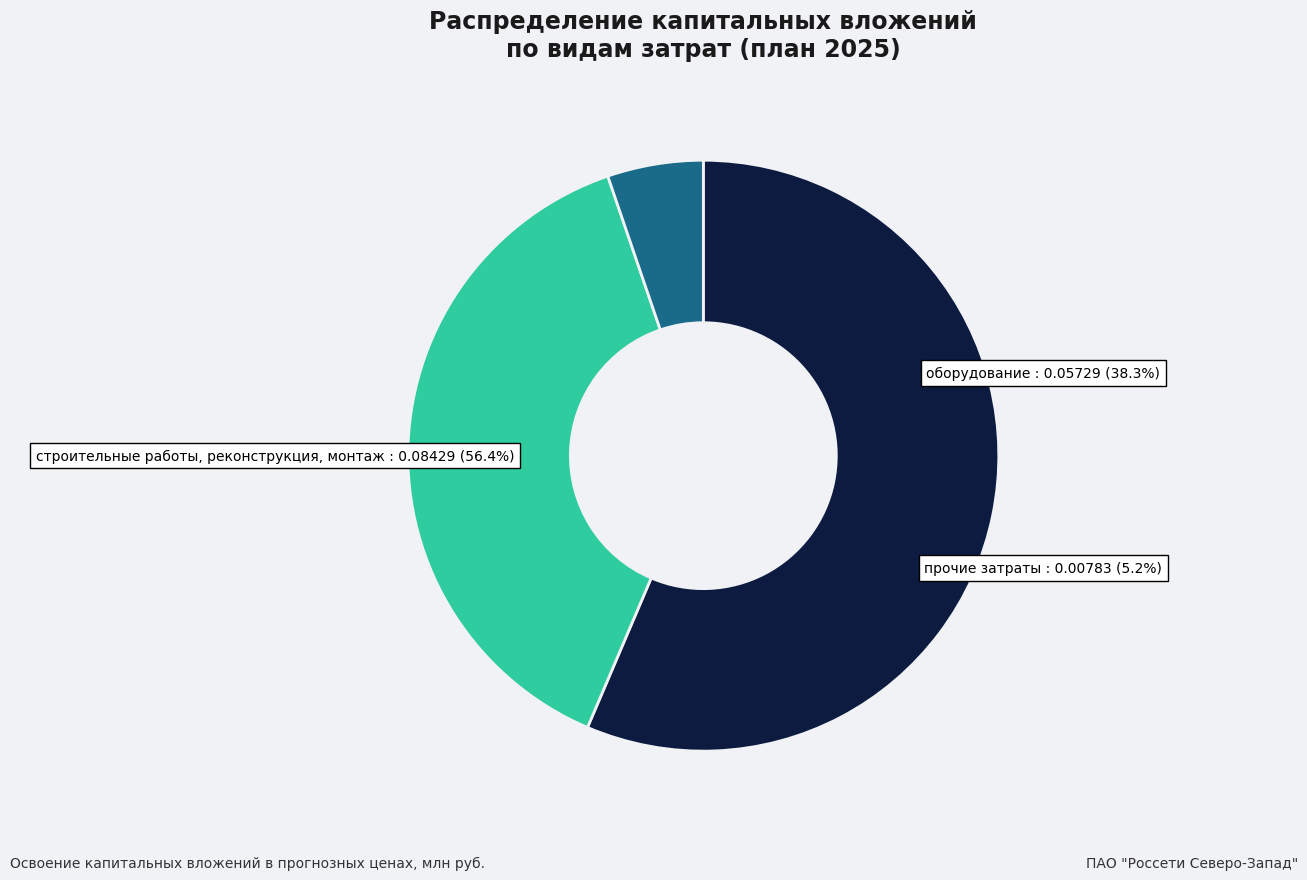

What is the majority slice?

строительные работы, реконструкция, монтаж